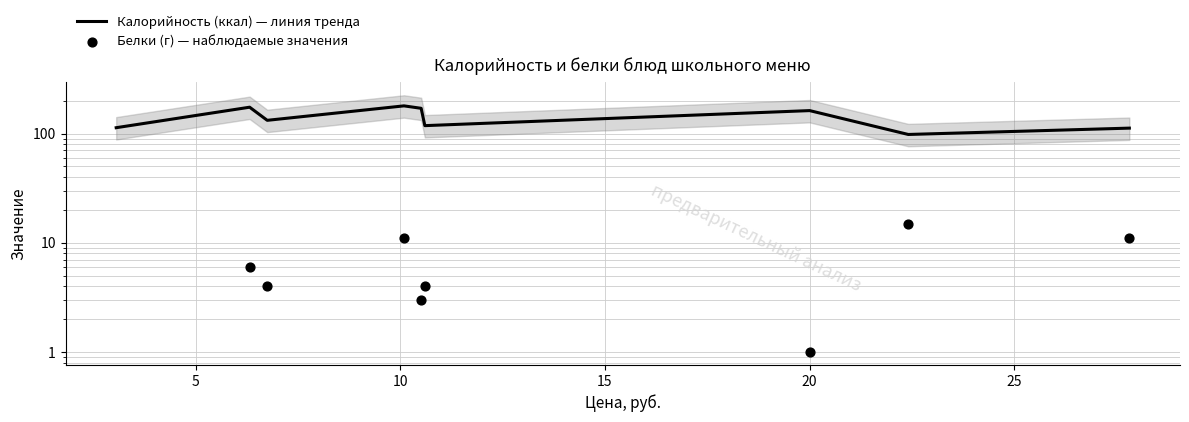

What are all the series names shown in the legend?

Калорийность (ккал) — линия тренда, Белки (г) — наблюдаемые значения